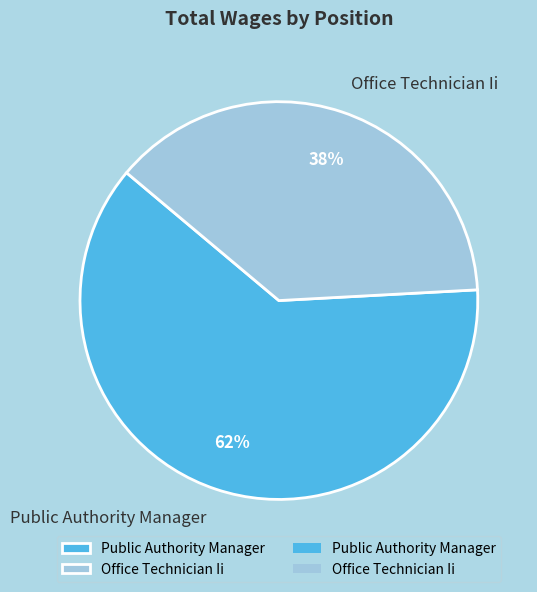

To the nearest percent, what percentage of the pie is Public Authority Manager?

62%